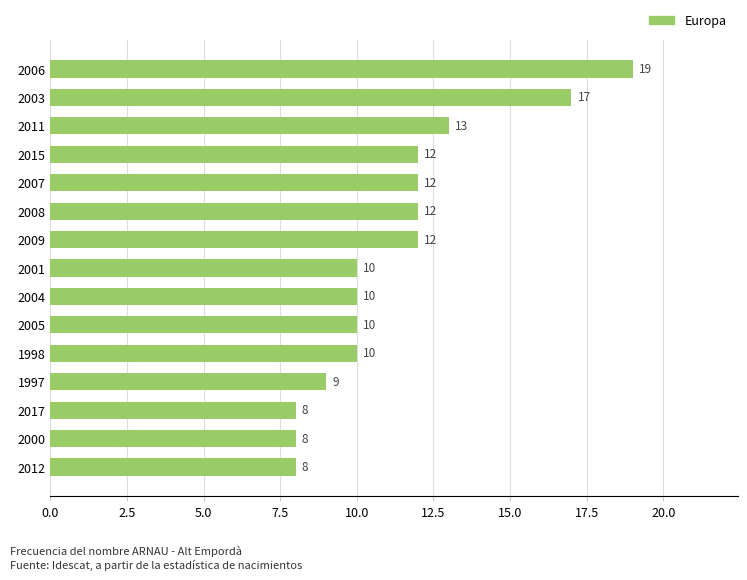

What is the minimum value shown in the chart?

8